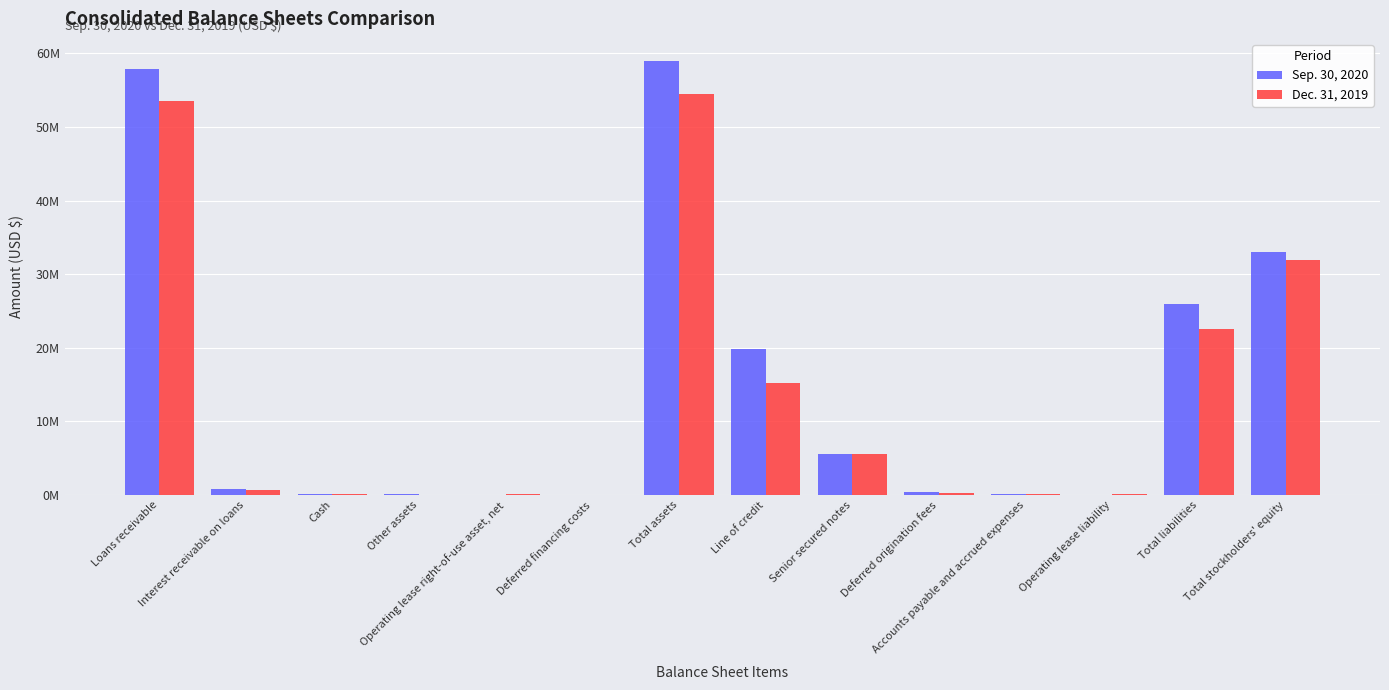

What is the label of the 14th bar from the right?

Loans receivable